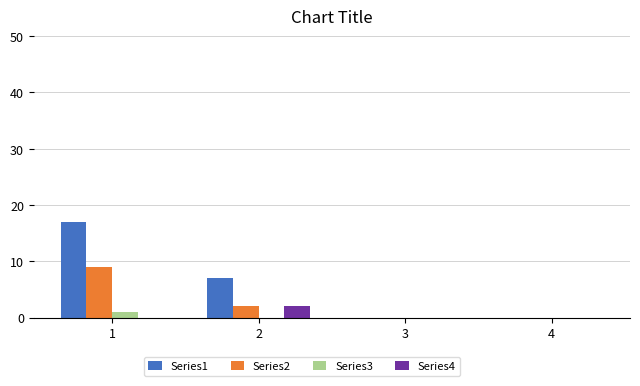

What is the maximum value shown in the chart?

17